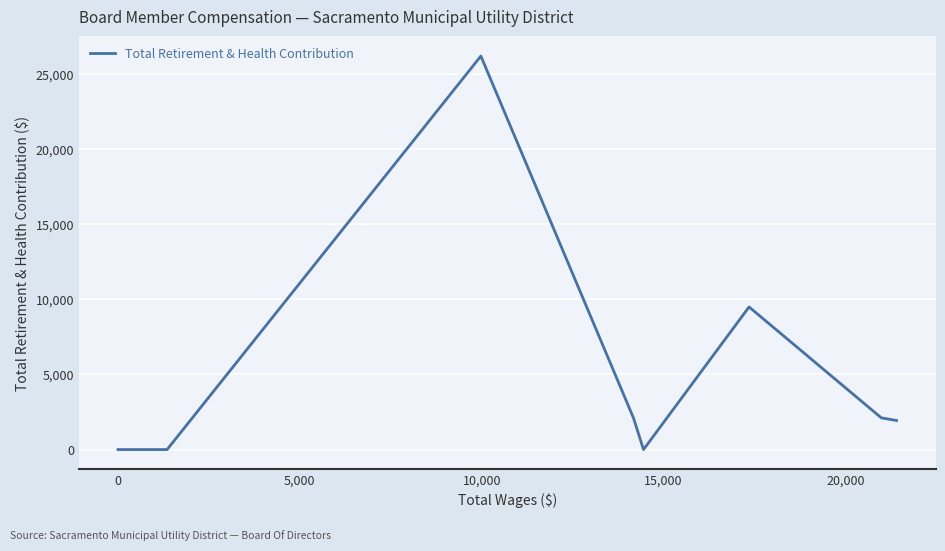

True or false: there are more than 1 points higher than both neighbors.

True